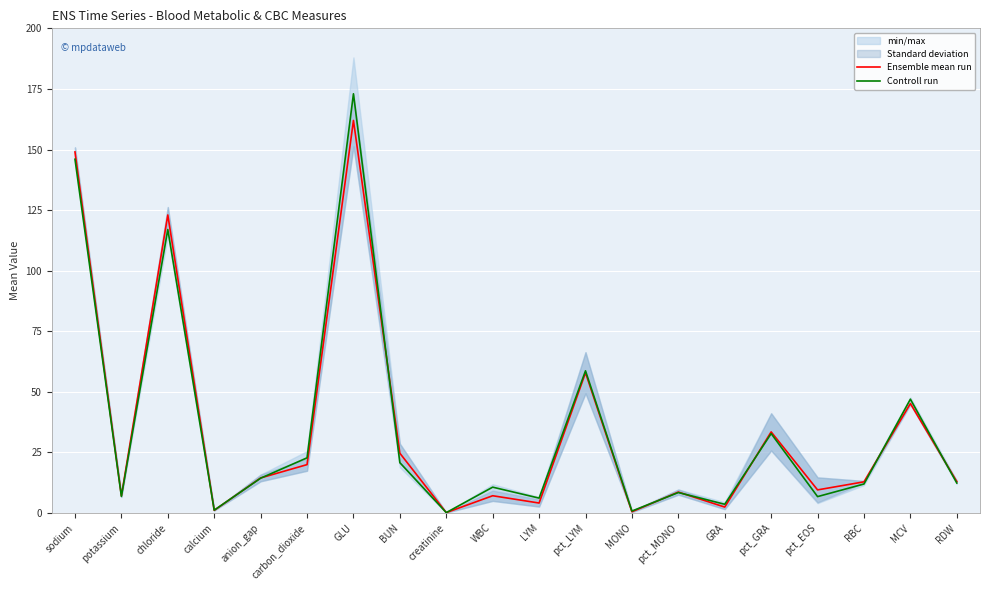

Does the chart display data point markers on the line(s)?

No